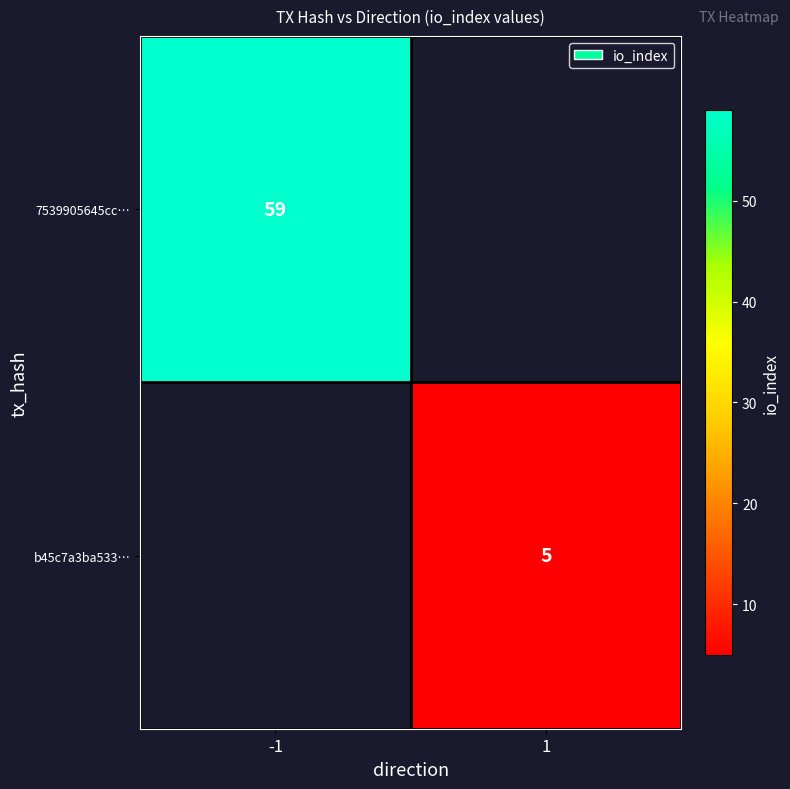

At how many categories does at least one series exceed 40?

1